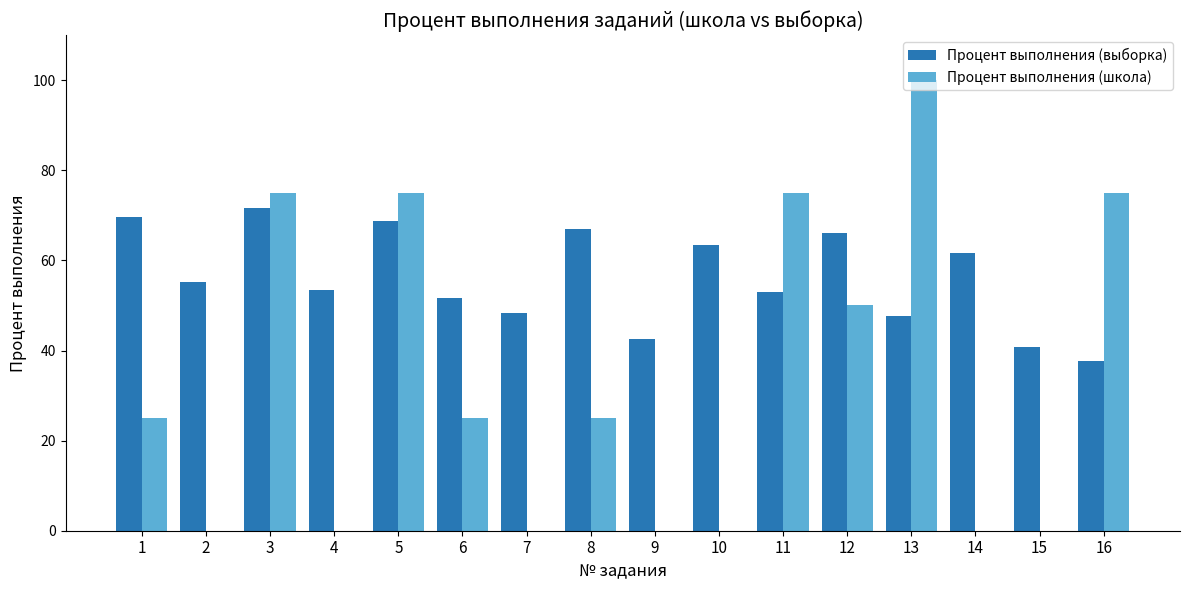

The value of Процент выполнения (школа) at 5 is 75.0. True or false?

True